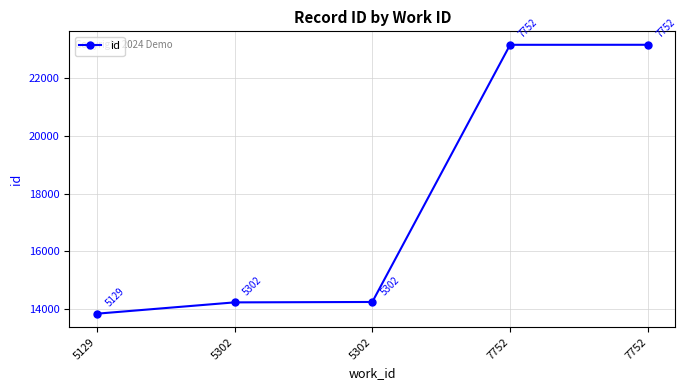

What is the difference between the values at 7752 and 7752?

1